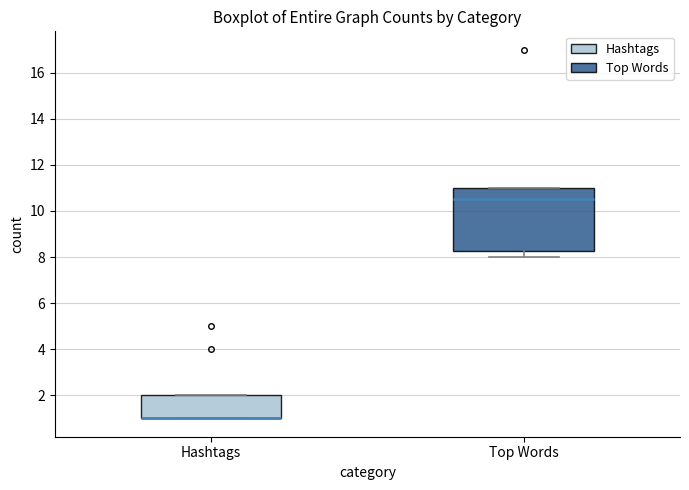

Reading left to right, read every box against the y-axis: the position of its median line, the range the box covers, and the ends of its whiskers. The values are not printed on the chart, so give them approximately, as read against the axis.

Hashtags: median 1.0 (drawn on the box's lower edge), box 1.0 to 2.0, whiskers 1.0 to 2.0
Top Words: median 10.6, box 8.2 to 11.0, whiskers 8.0 to 11.0